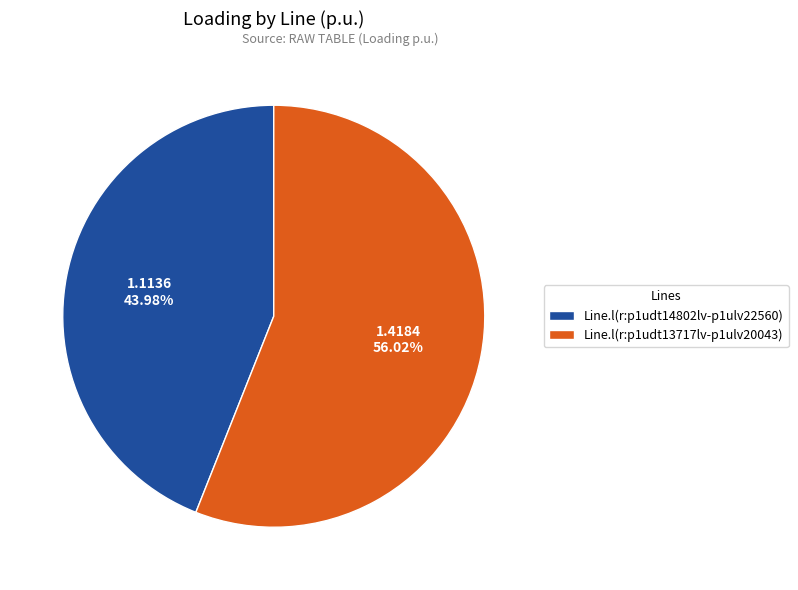

To the nearest percent, what is the difference between the largest and smallest slice percentages?

12%